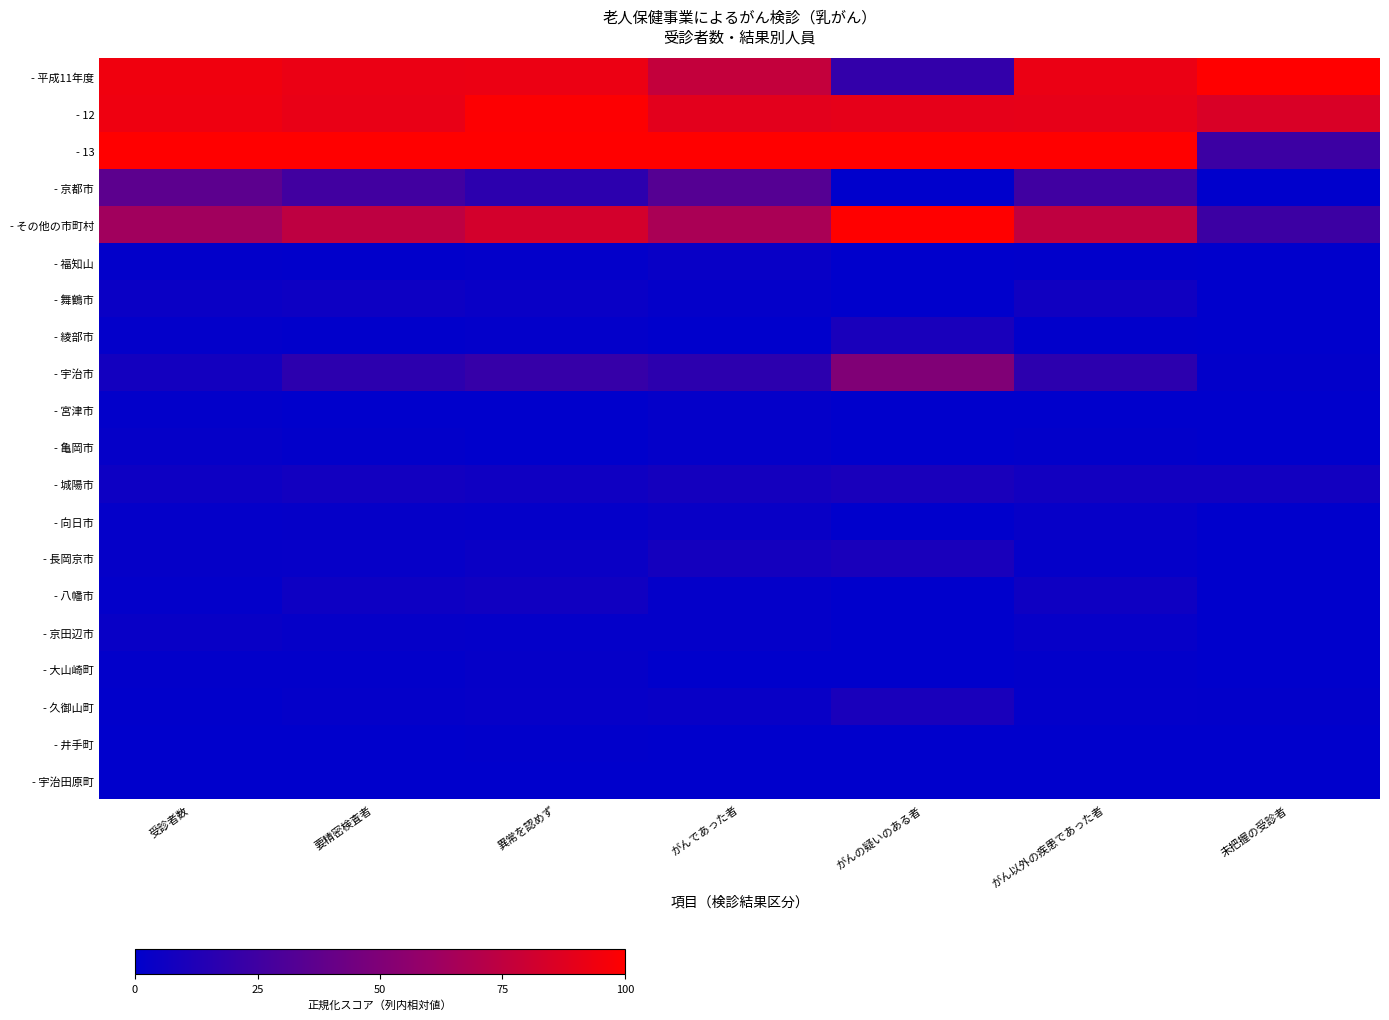

Rank the series by their maximum value, from highest to lowest.

- 平成11年度, - 13, - その他の市町村, - 12, - 宇治市, - 京都市, - 綾部市, - 城陽市, - 長岡京市, - 久御山町, - 八幡市, - 舞鶴市, - 京田辺市, - 福知山, - 向日市, - 大山崎町, - 亀岡市, - 宮津市, - 井手町, - 宇治田原町